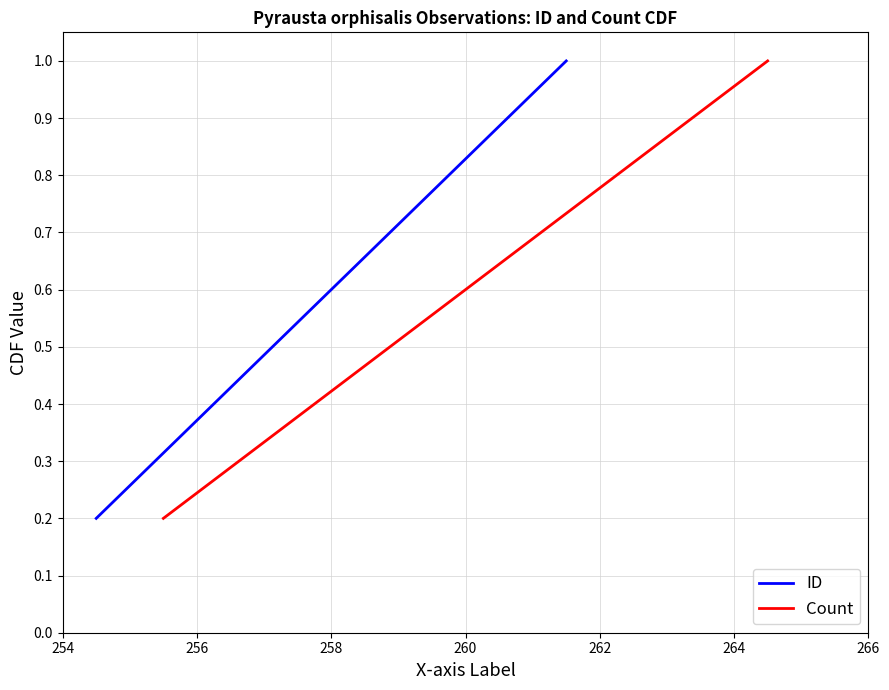

What is the highest value of the ID series?

1.0